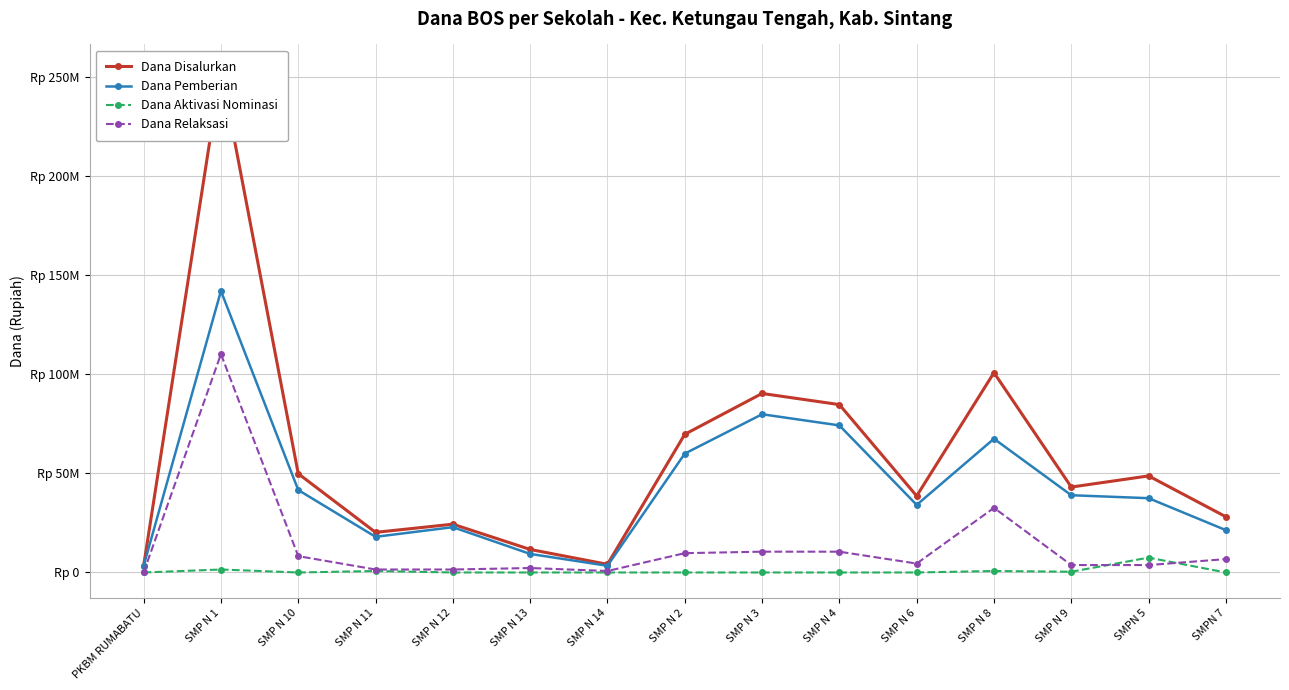

How many lines are shown in the chart?

4